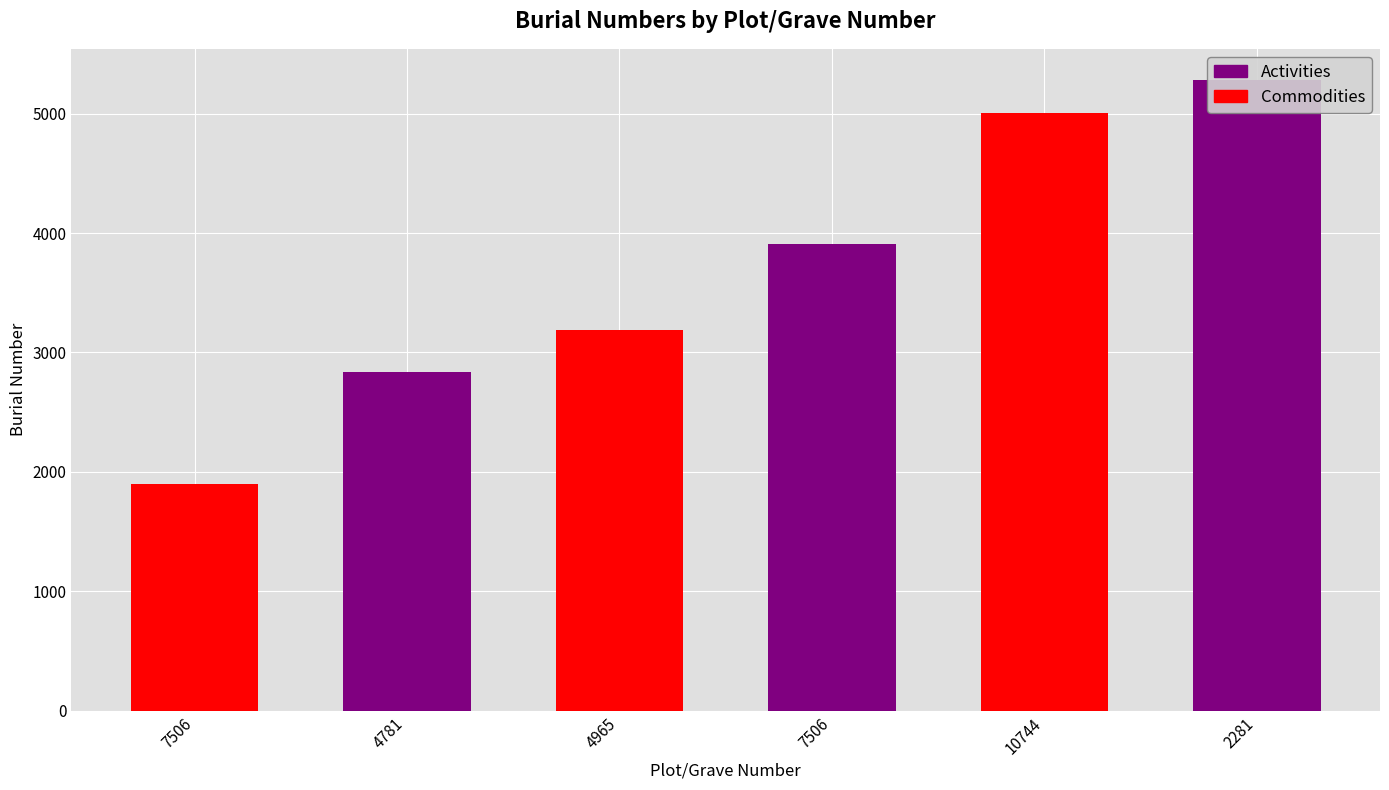

The value at 10744 is 5004. True or false?

True